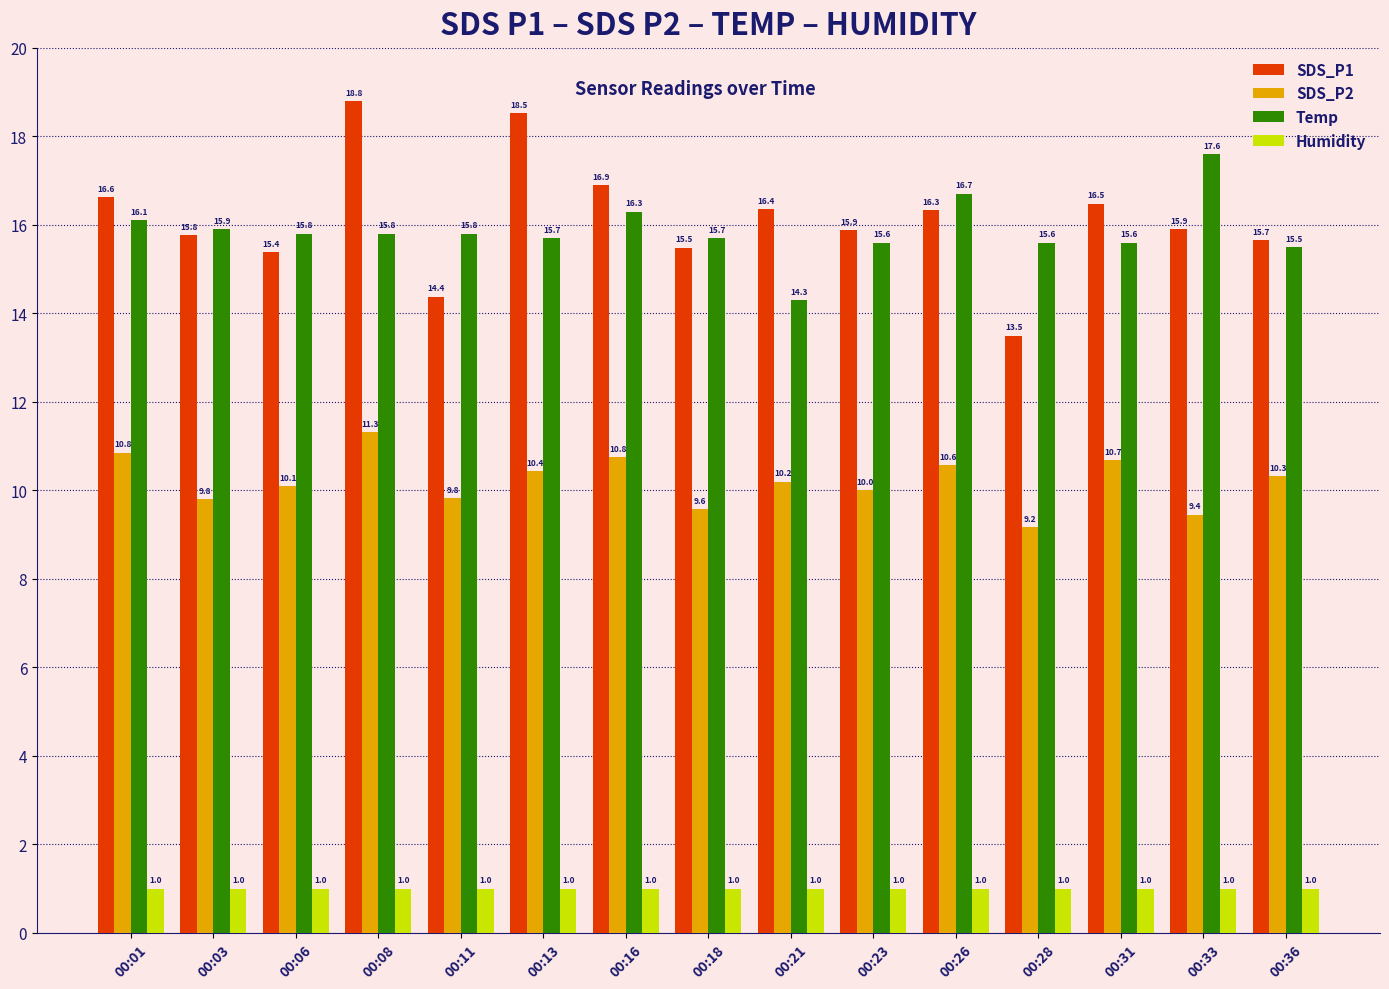

What is the lowest value of the Humidity series?

1.0